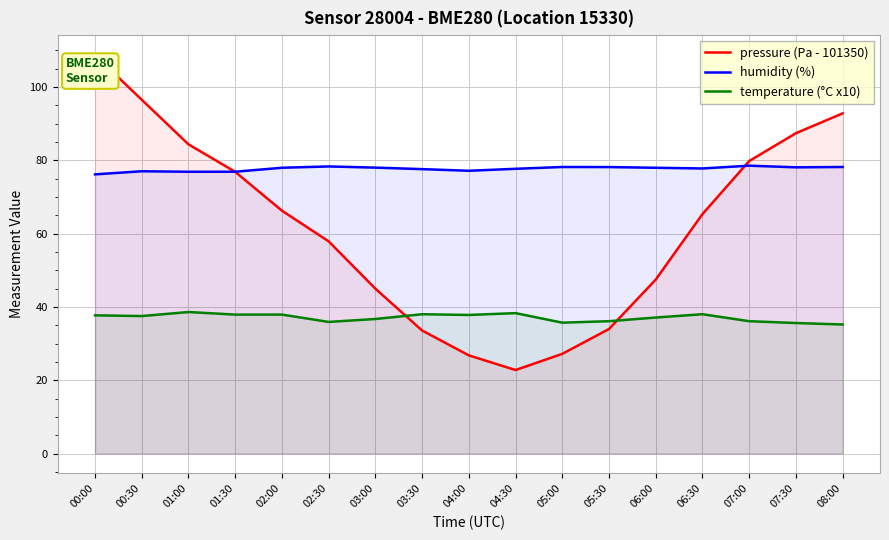

List the labels in order of humidity (%) value, smallest first.

00:00, 01:00, 01:30, 00:30, 04:00, 03:30, 04:30, 06:30, 02:00, 06:00, 03:00, 07:30, 05:30, 05:00, 08:00, 02:30, 07:00